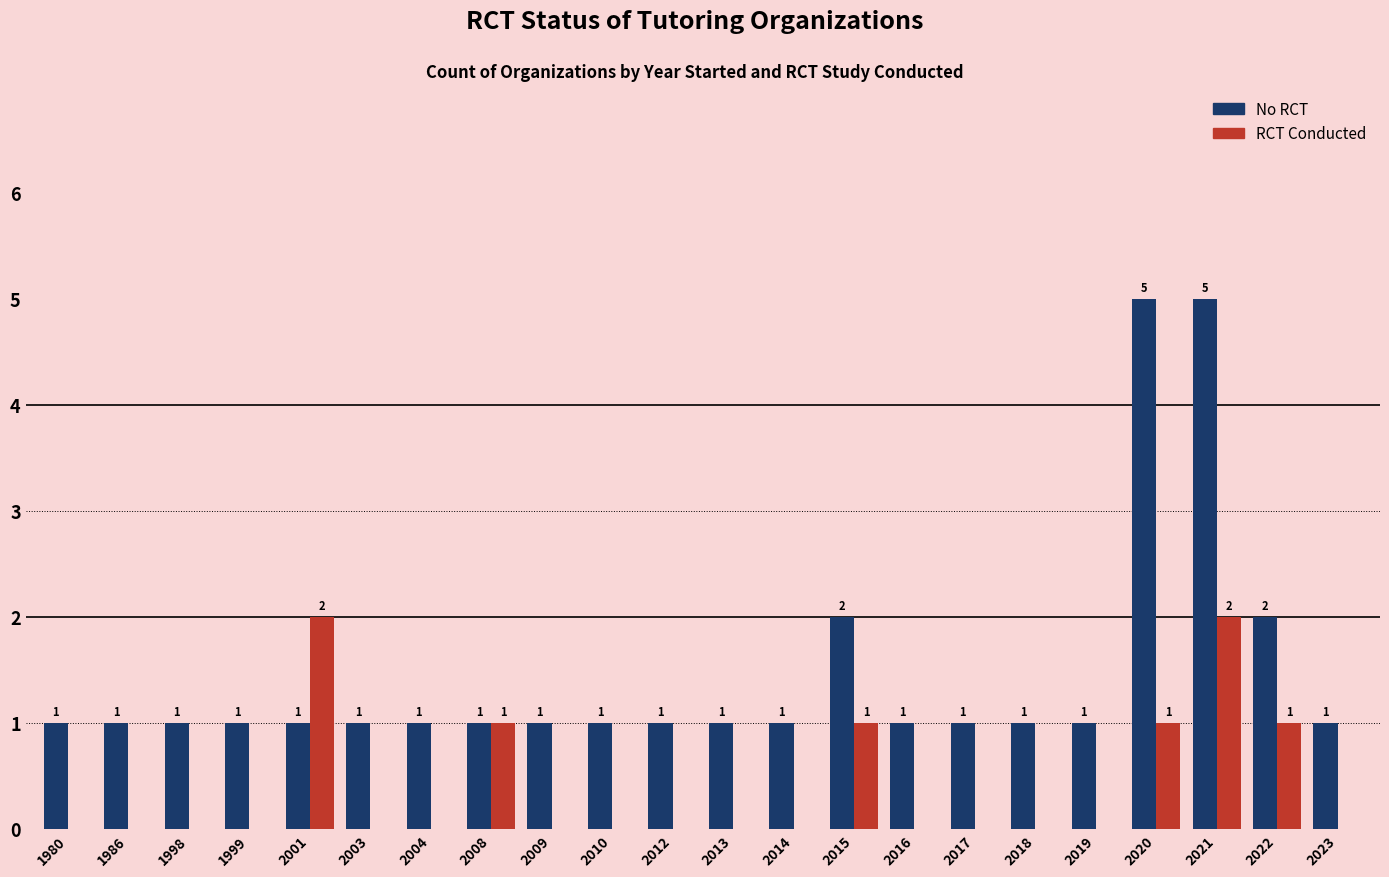

What is the total value across all series at 2022?

3